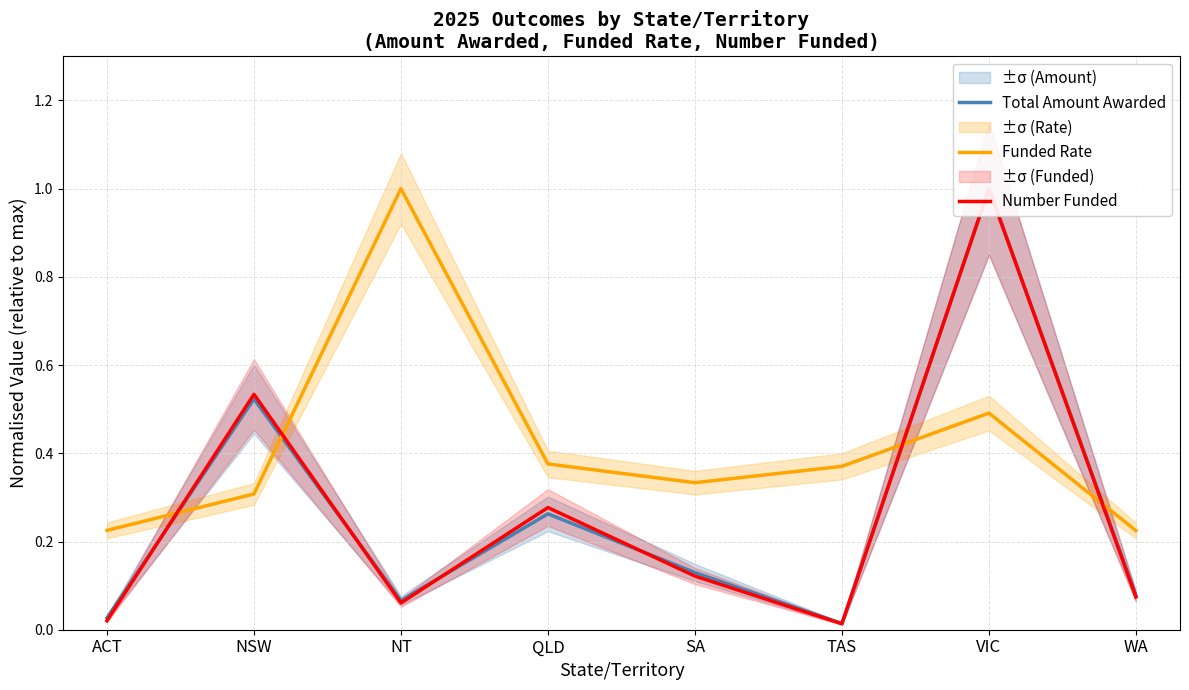

At which category is the sum across all series the highest?

VIC